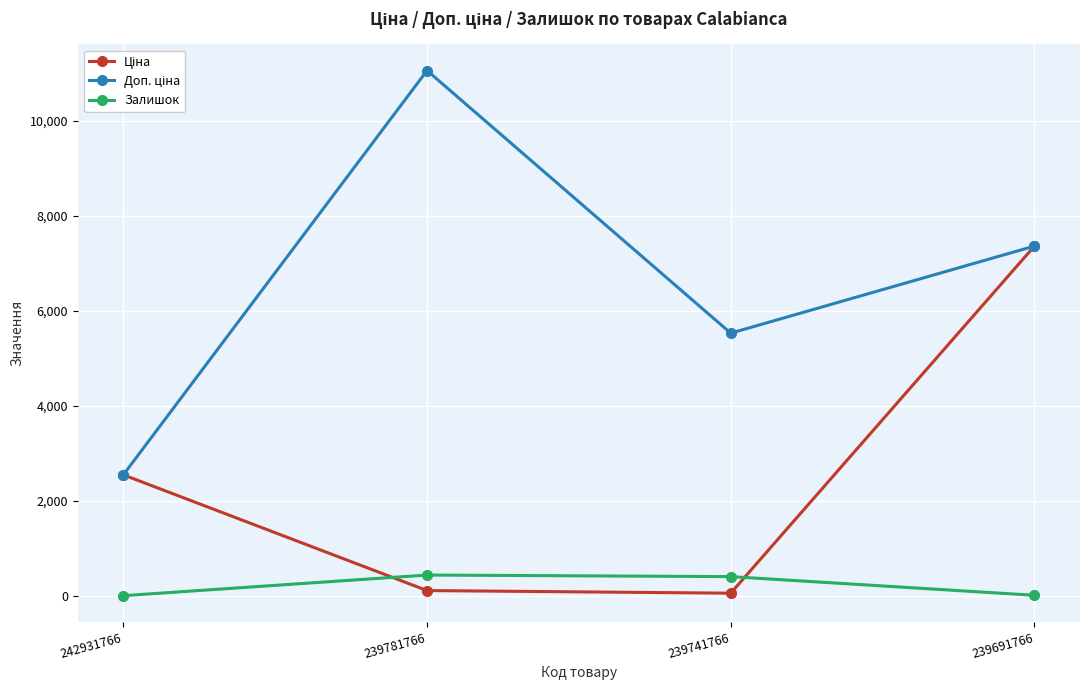

Is it true that Залишок equals 11.0 at 239691766?

True